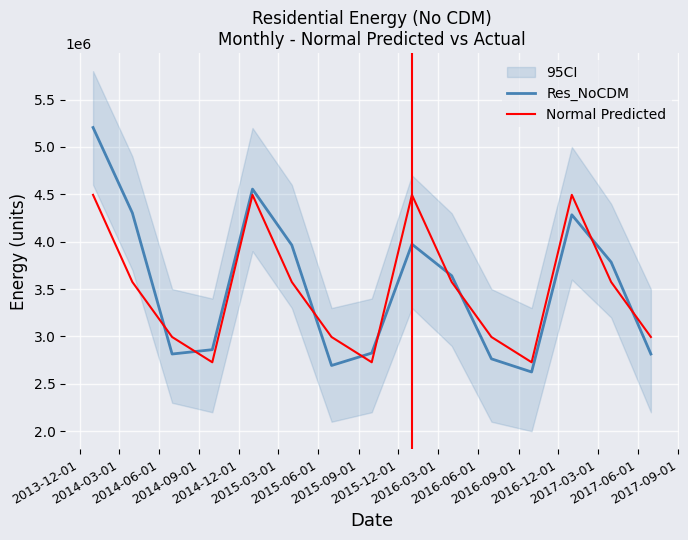

True or false: Normal Predicted and Res_NoCDM cross at least once.

True